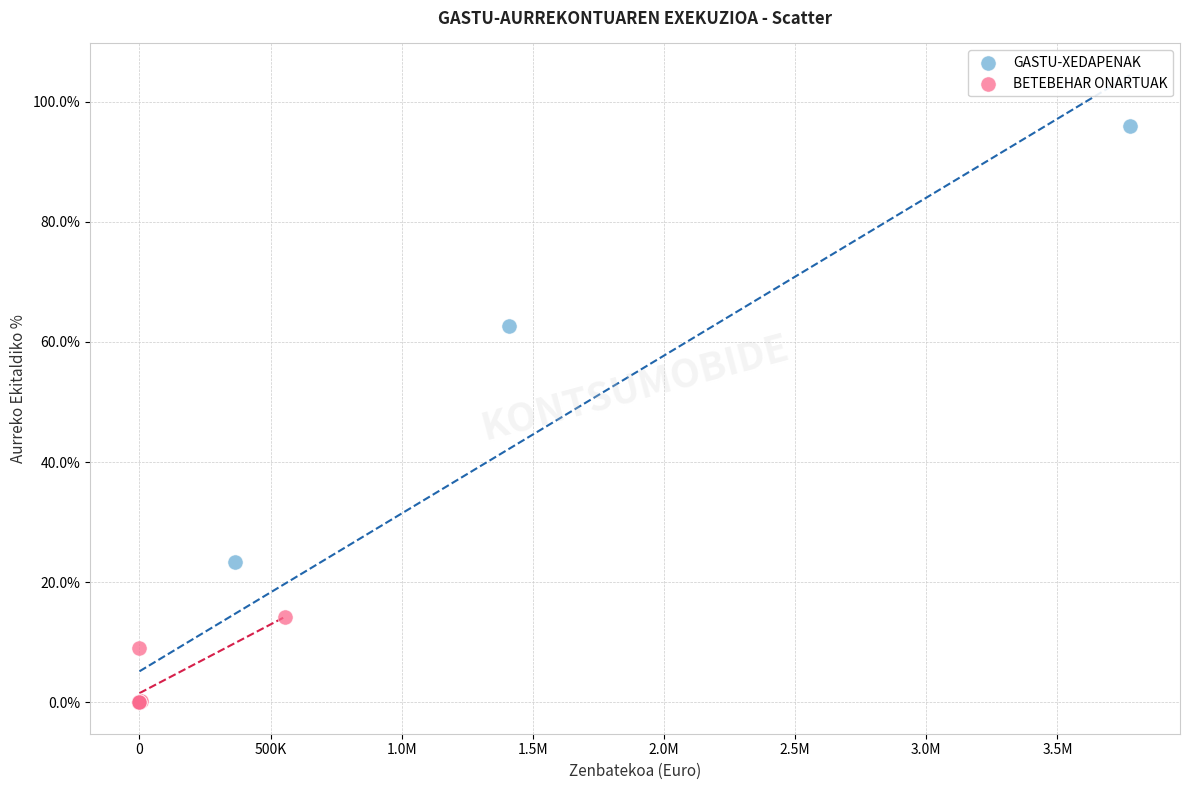

Which series contains the highest Y value?

GASTU-XEDAPENAK